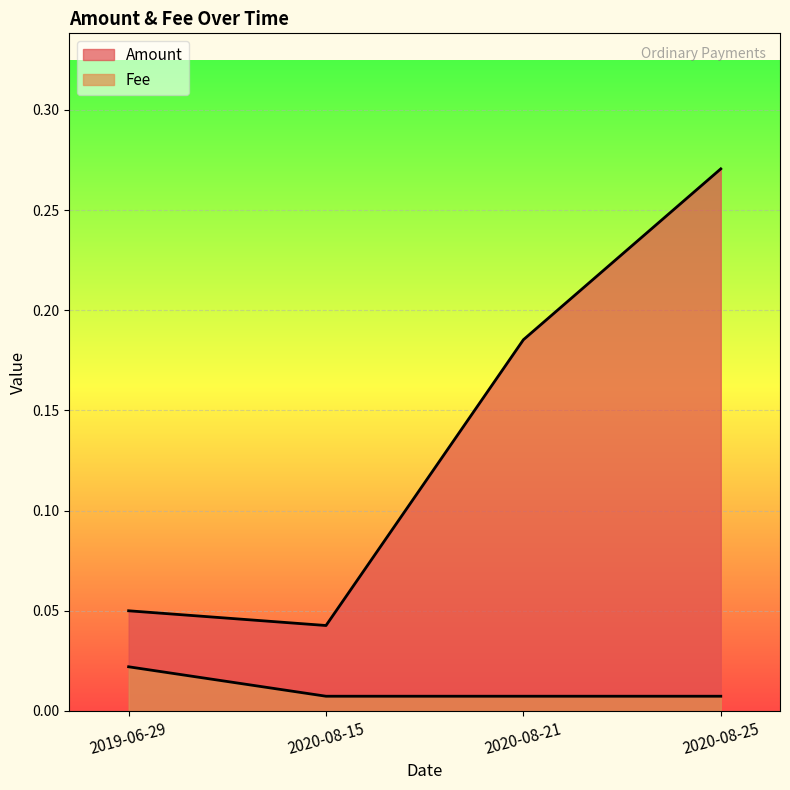

True or false: Fee has a value of 0.0 at 2020-08-15.

True